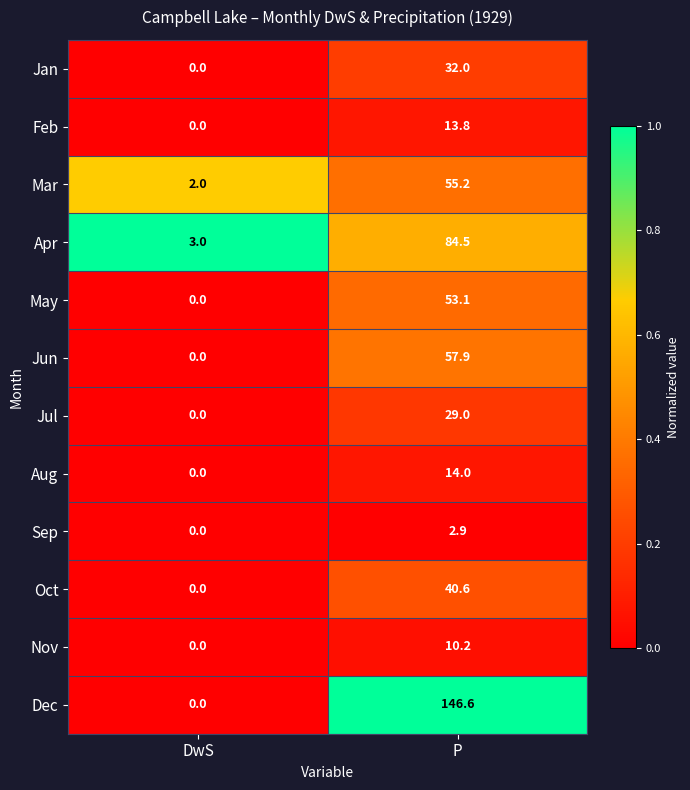

Which category has the highest value across all series?

P